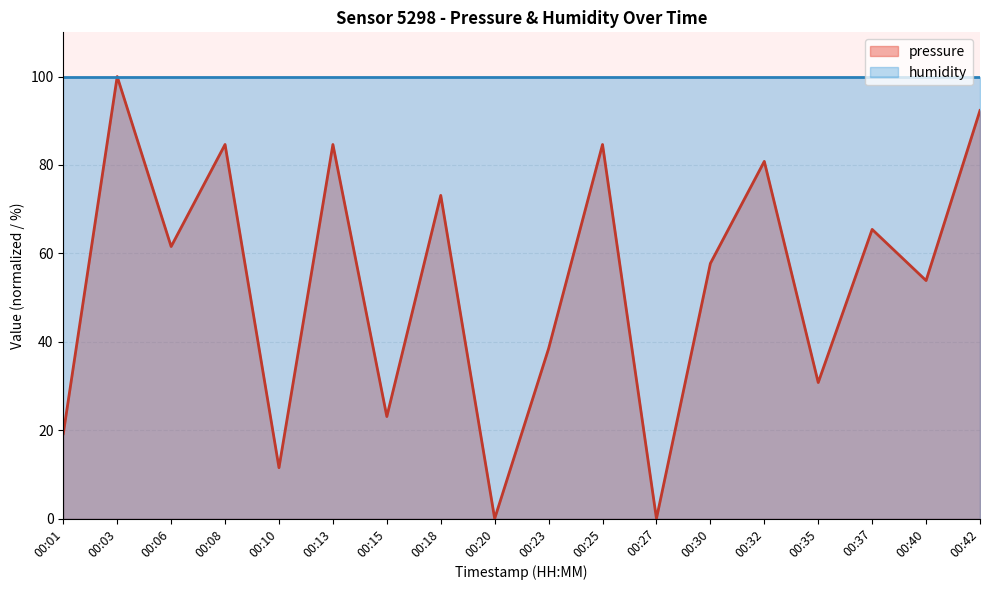

At which category does the chart reach its peak across all series?

00:03